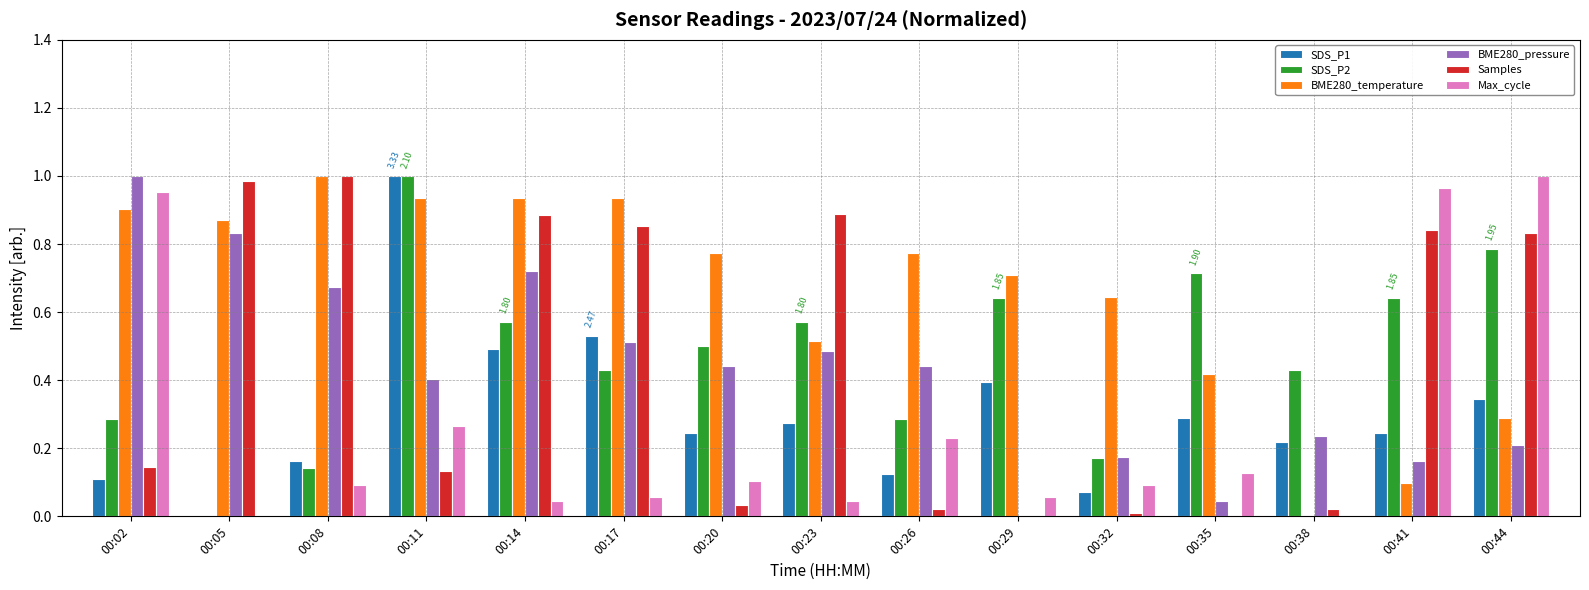

How many groups of bars are there?

15